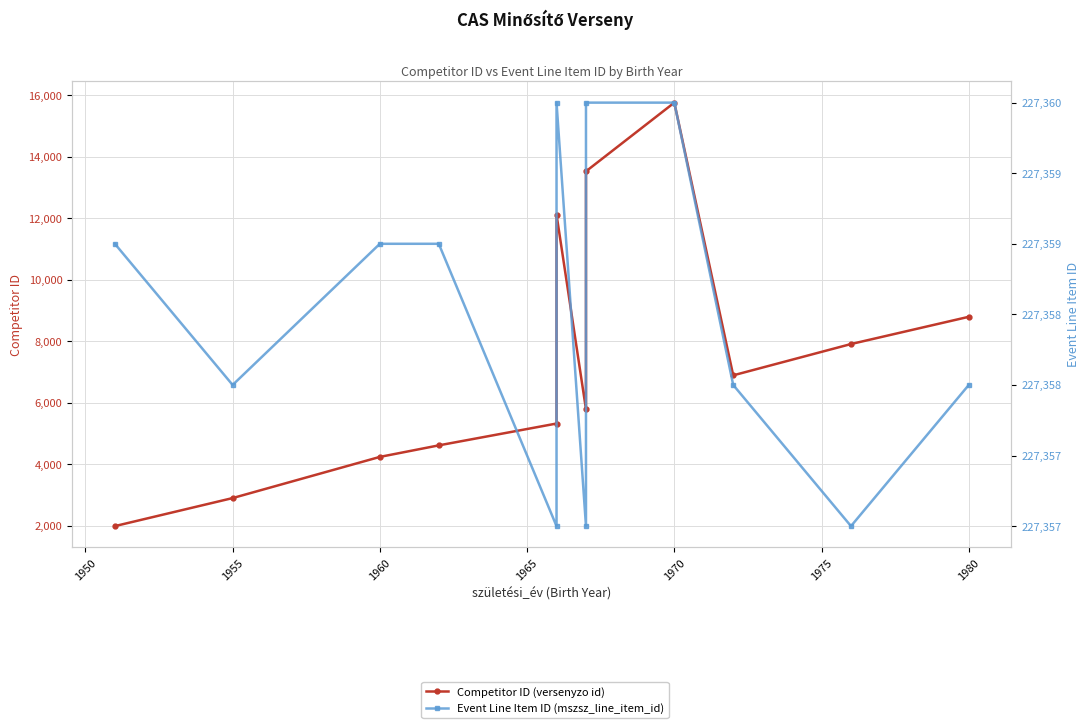

Which category has the highest value across all series?

1970